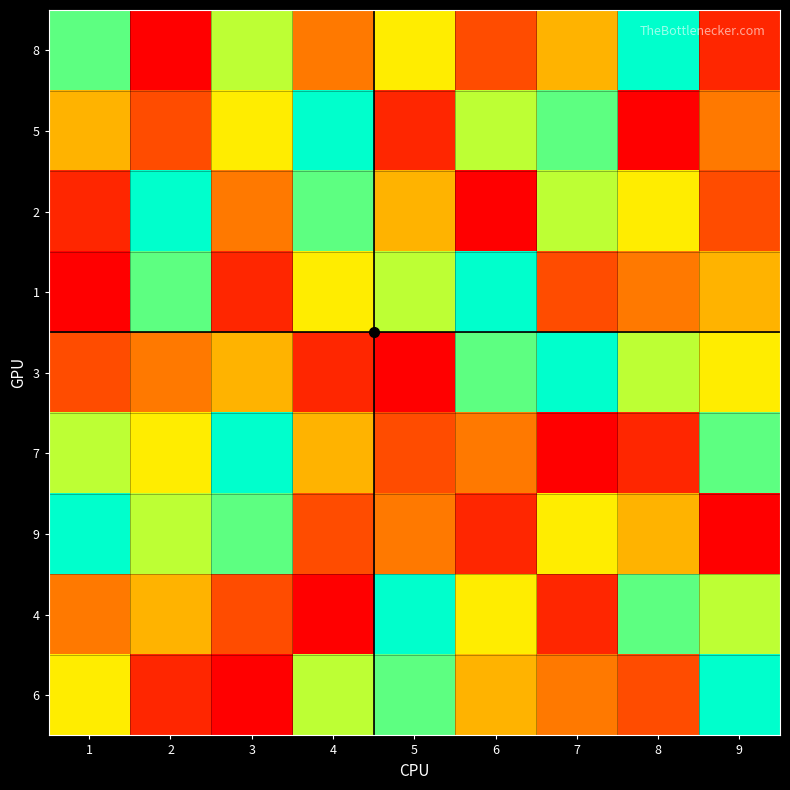

How many series are shown in this chart?

9